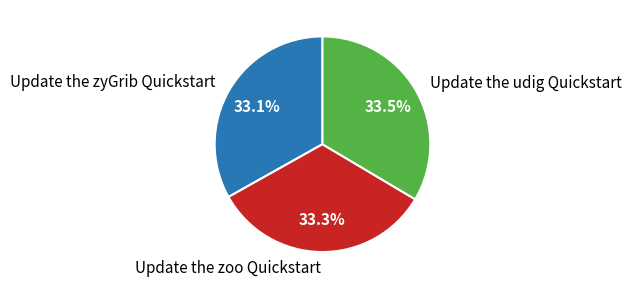

To the nearest percent, what portion does Update the zyGrib Quickstart represent?

33%